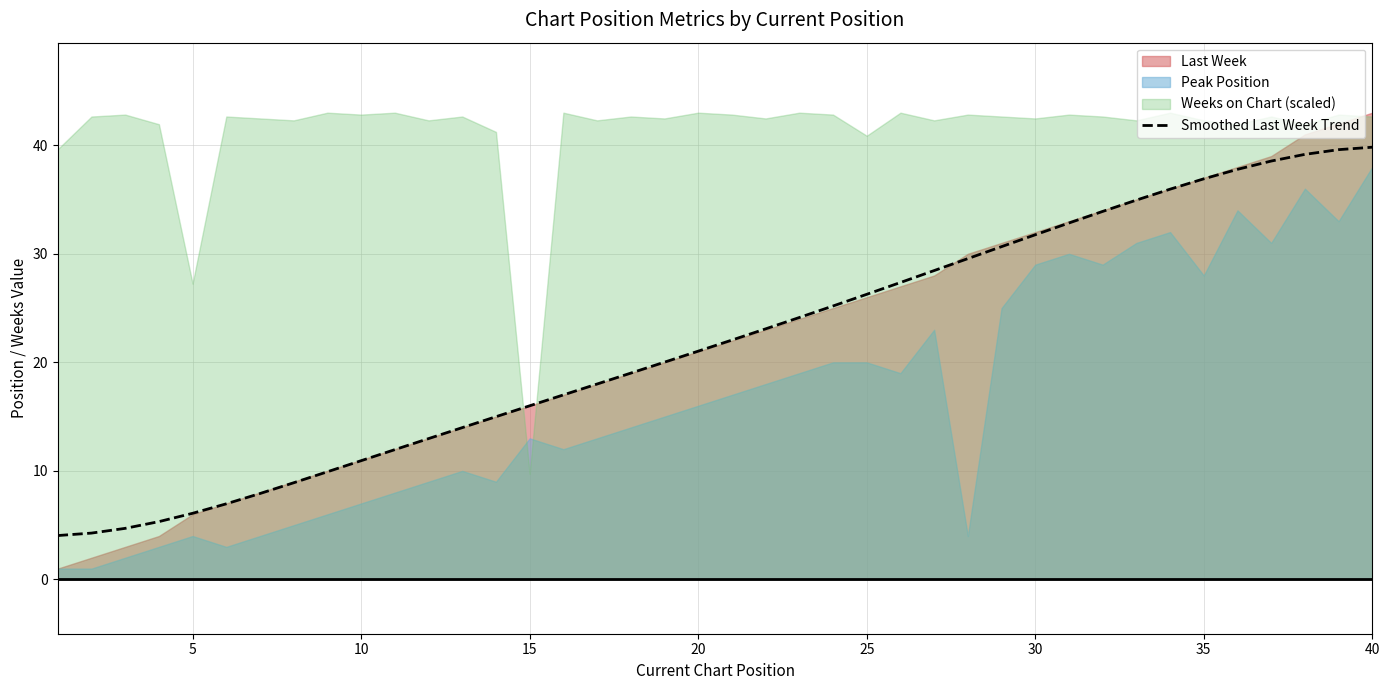

What is the lowest value of the Smoothed Last Week Trend series?

4.0